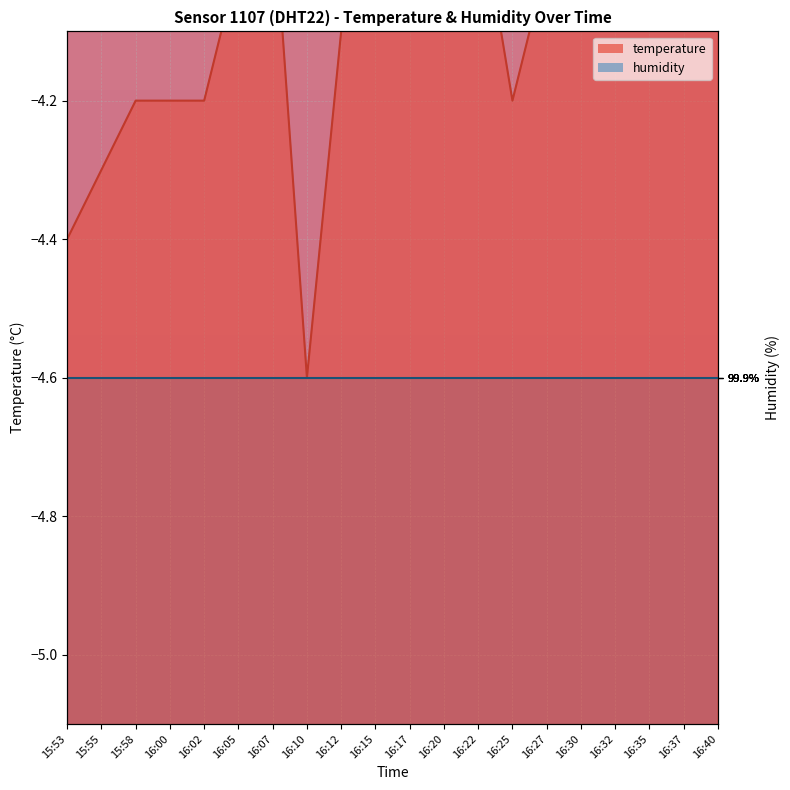

At which category does the chart reach its minimum across all series?

16:10